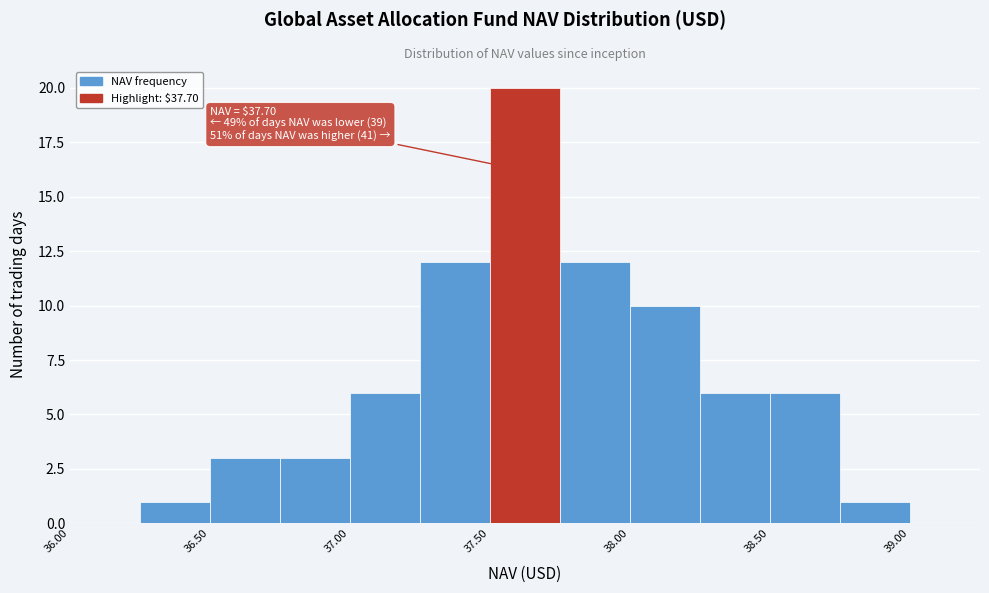

Over which range of the x-axis is the bar tallest?

37.50 to 37.75